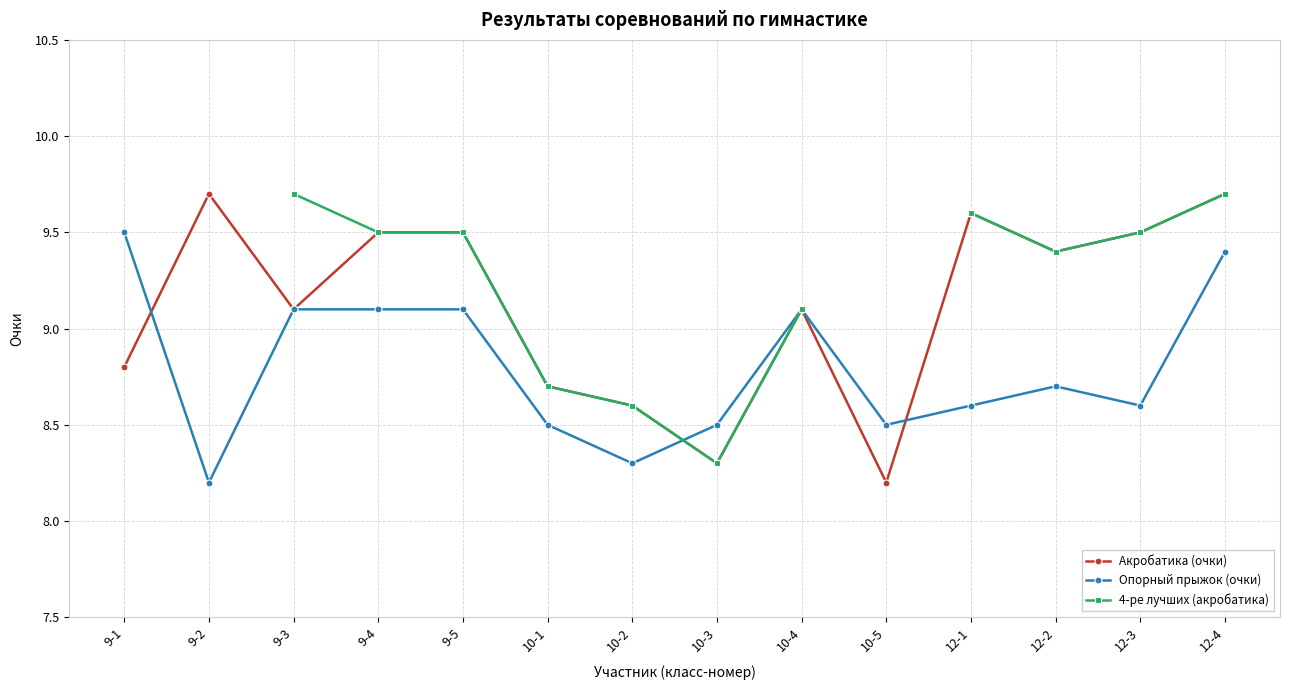

The Акробатика (очки) series shows 3.5 at 12-4. True or false?

False